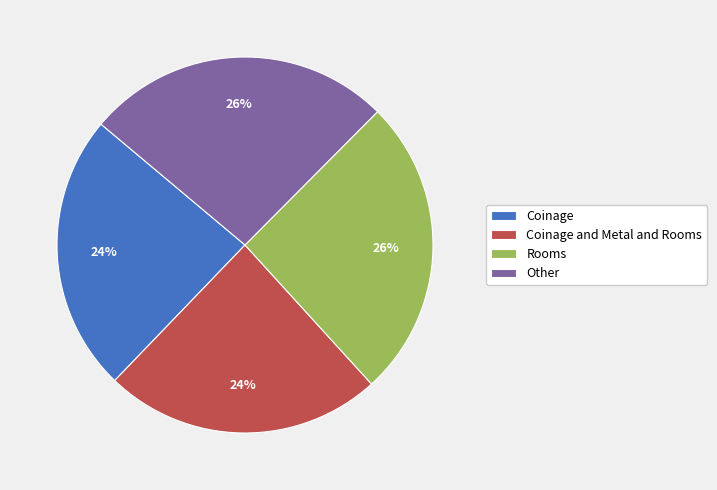

What percentage is the Coinage and Metal and Rooms slice, to the nearest percent?

24%